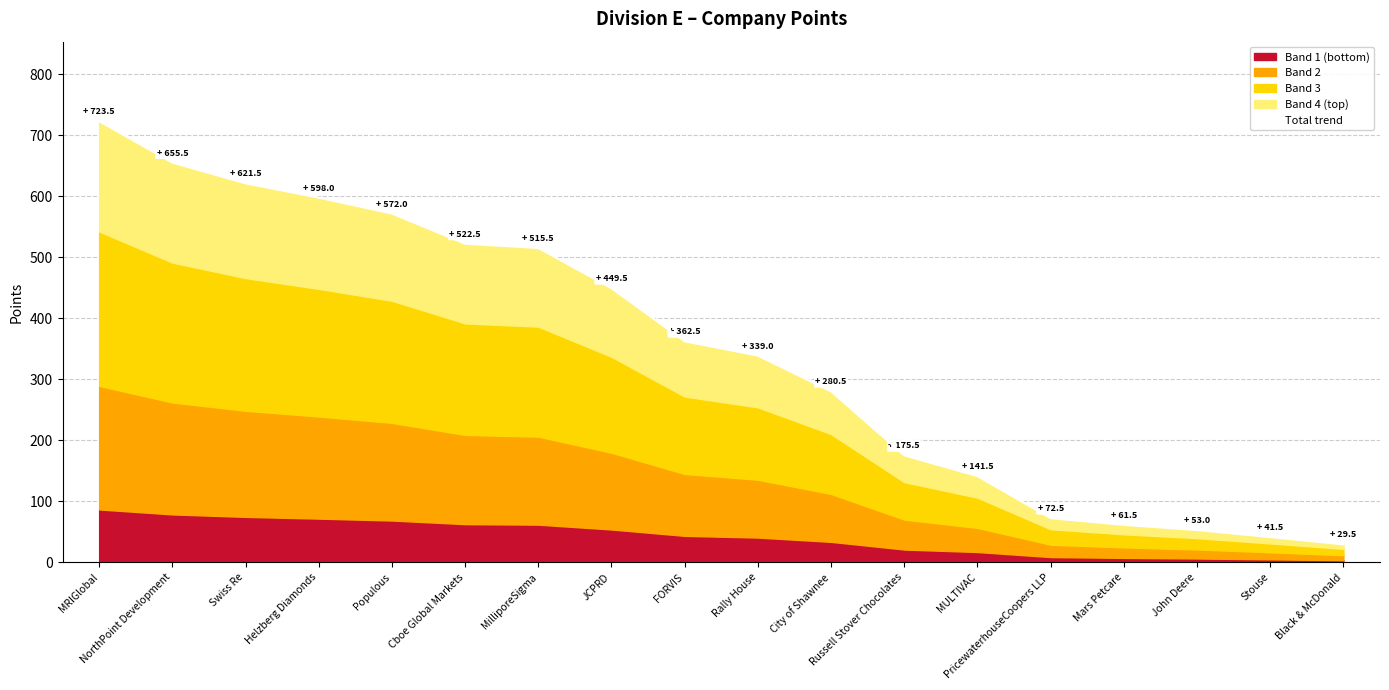

What is the sum of all values?

6215.0